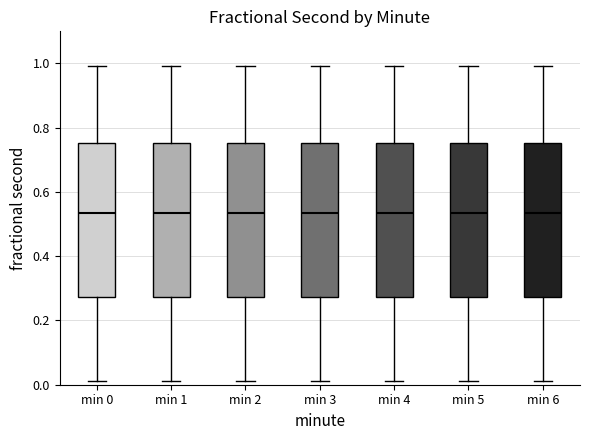

Where does the lower whisker of the box for min 3 end on the y-axis? The values are not printed on the chart, so give them approximately, as read against the axis.

0.02